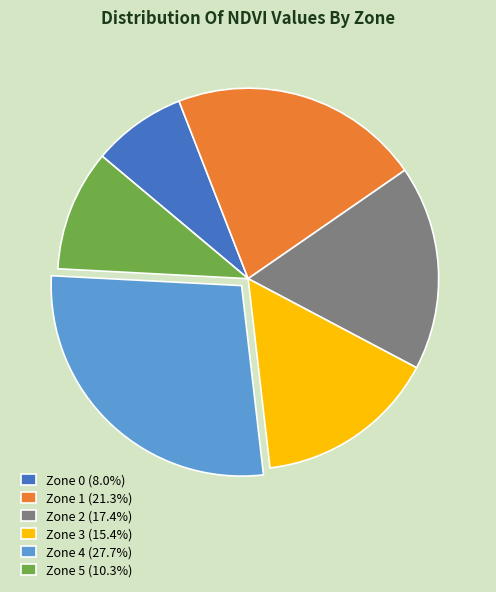

Which category has the biggest portion of the pie?

Zone 4